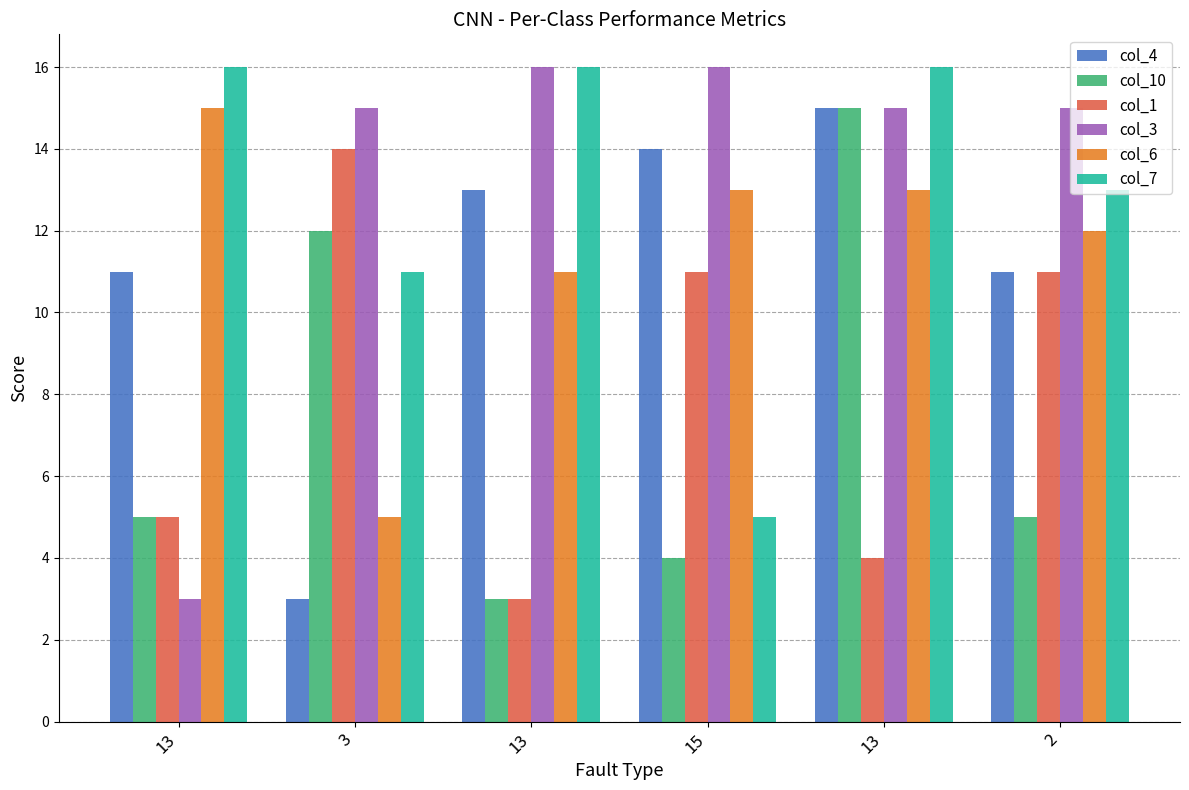

How many bars are there in each group?

6